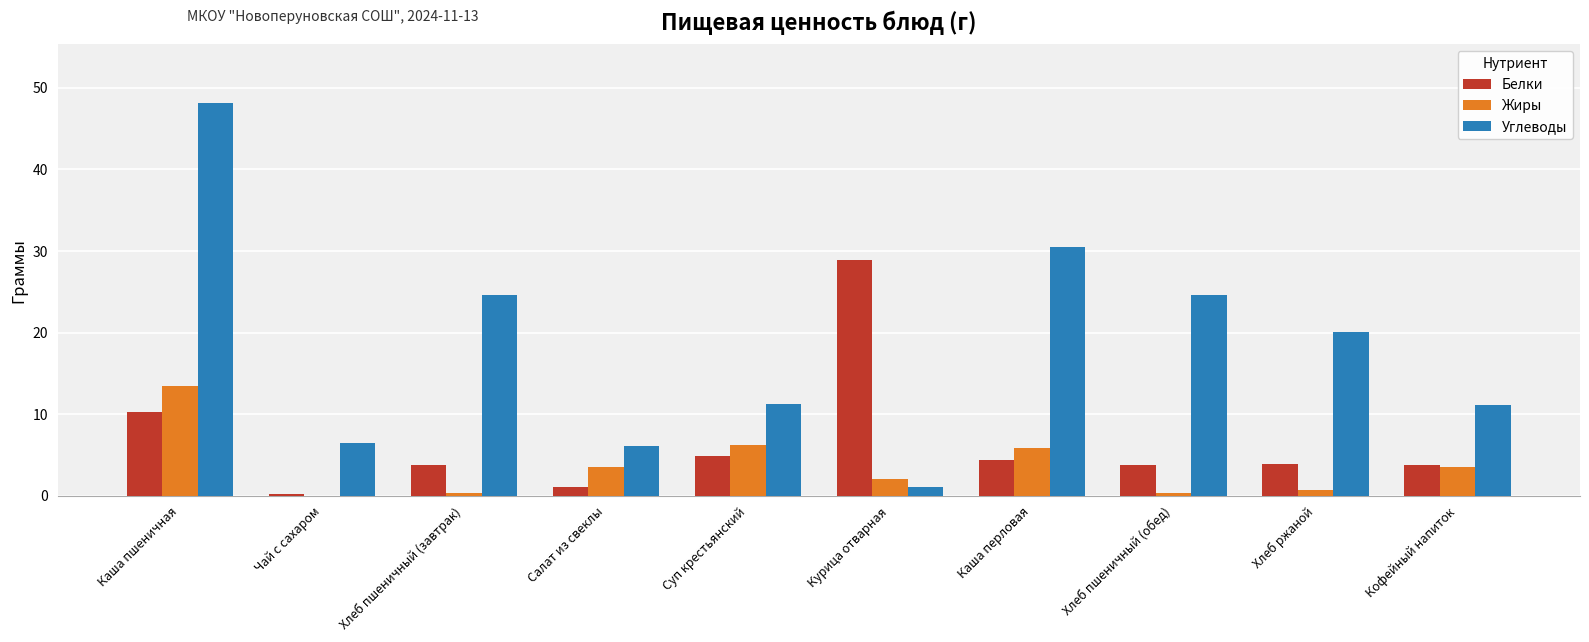

What value does the Углеводы series have at Каша пшеничная?

48.1